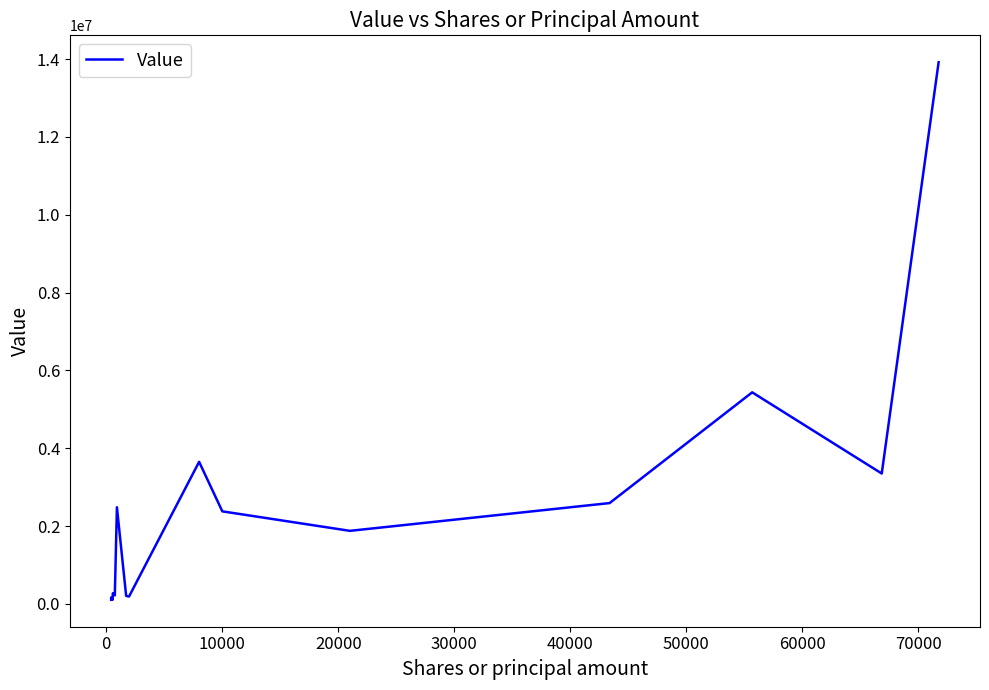

How many interior local peaks (higher than both neighbors) does the data have?

5